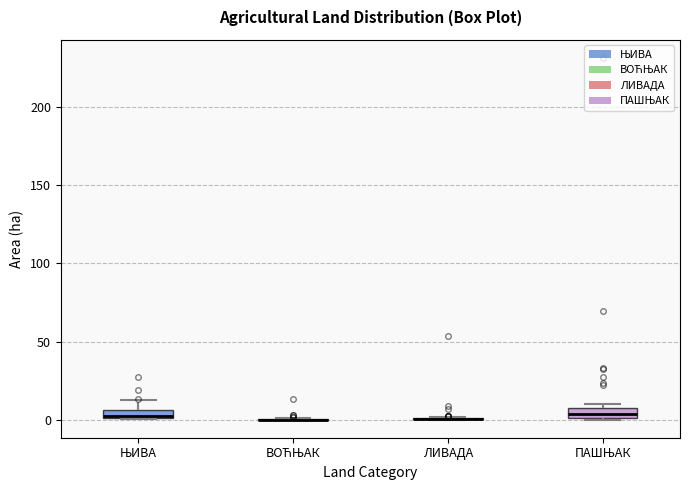

Where is the upper edge of the box for ЊИВА on the y-axis? The values are not printed on the chart, so give them approximately, as read against the axis.

5